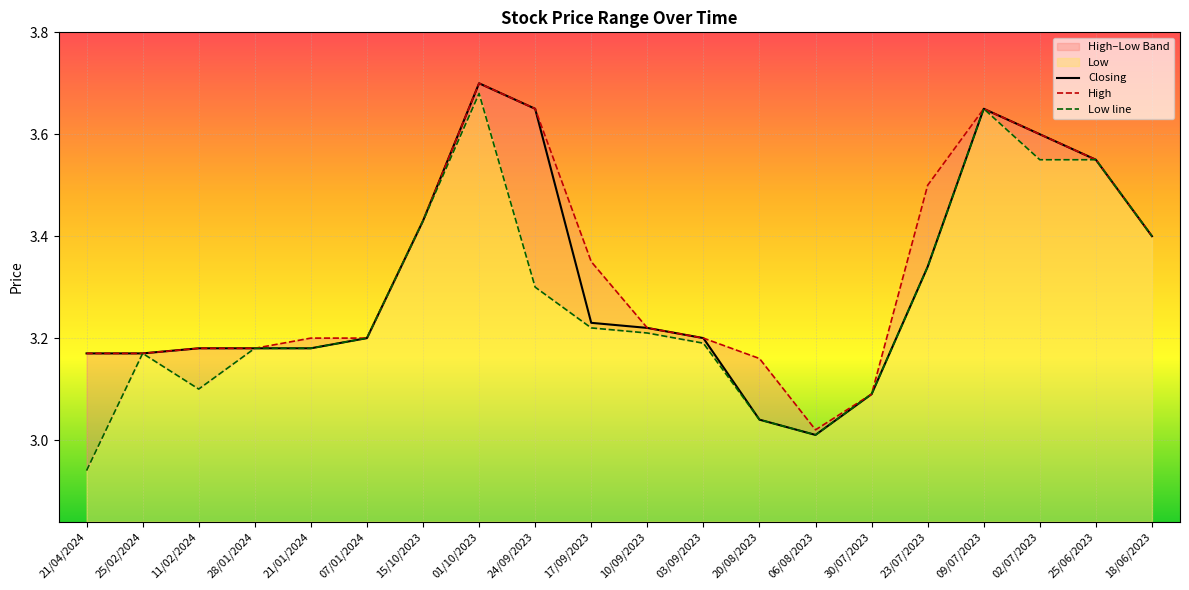

What is the difference between the High values at 11/02/2024 and 30/07/2023?

0.1